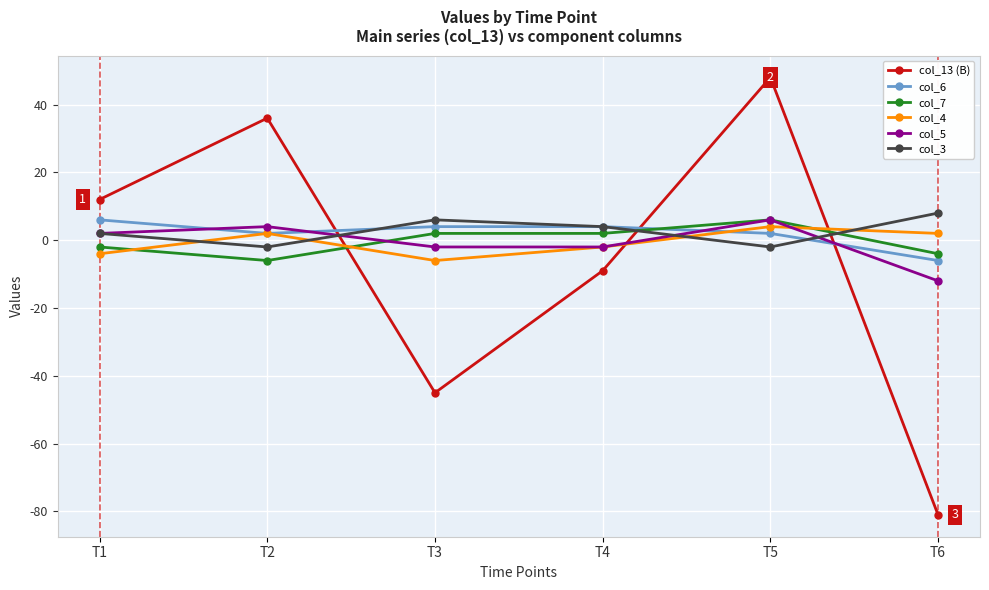

True or false: col_6 and col_7 cross at least once.

True